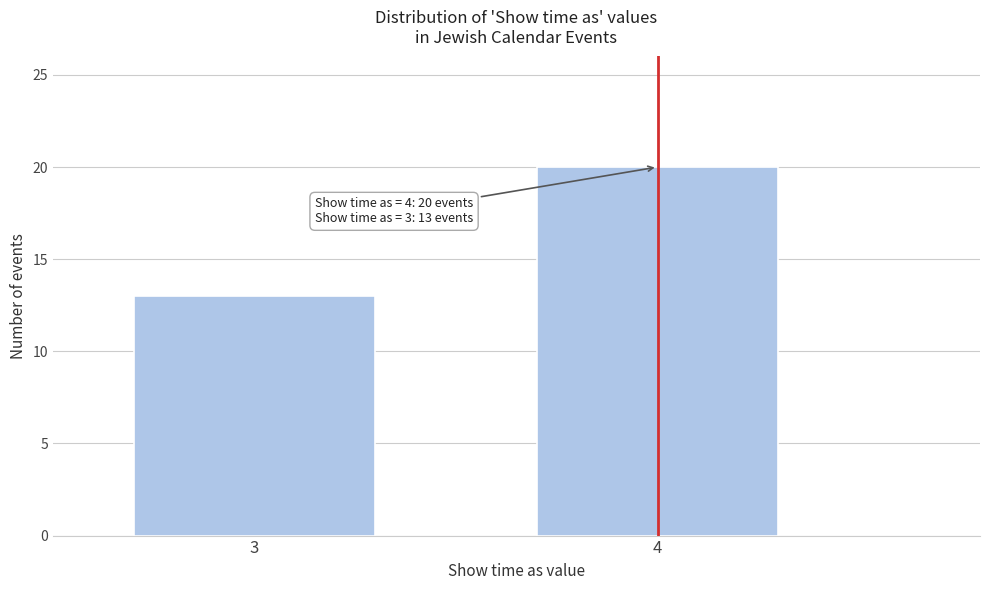

Reading left to right, list all the values displayed in this chart.

13	20